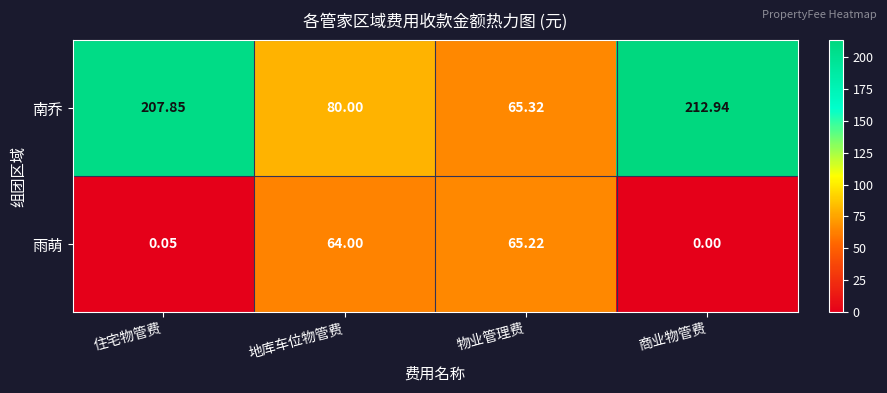

What is the maximum value shown in the chart?

212.9